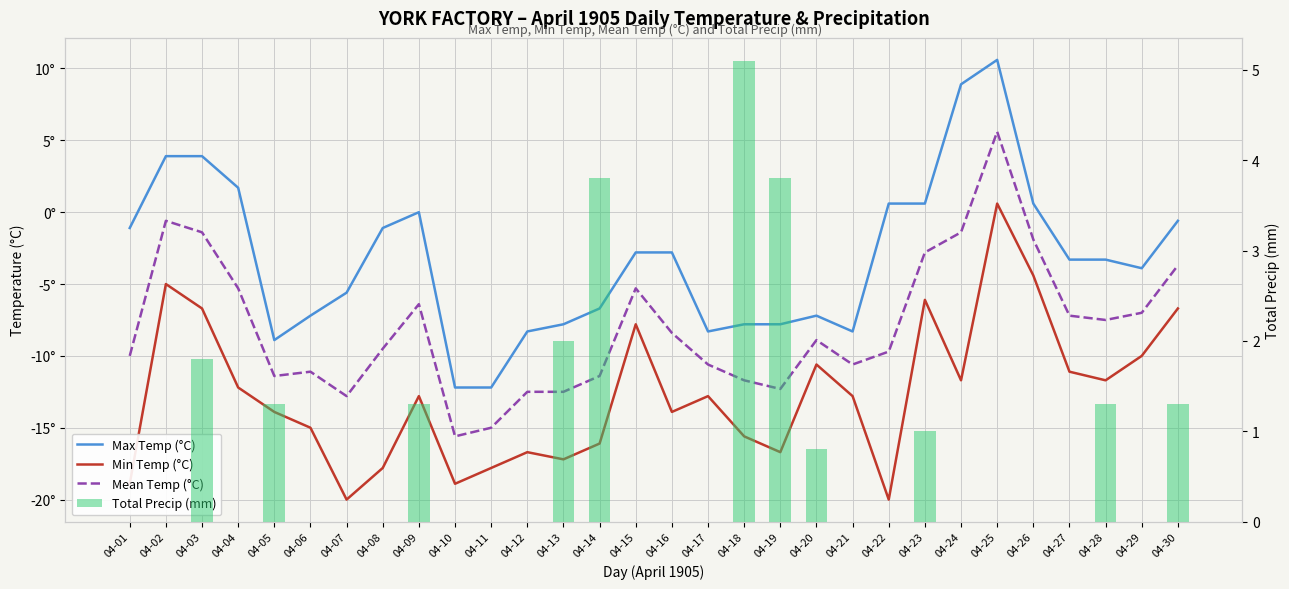

The Total Precip (mm) series shows 6.8 at 04-14. True or false?

False